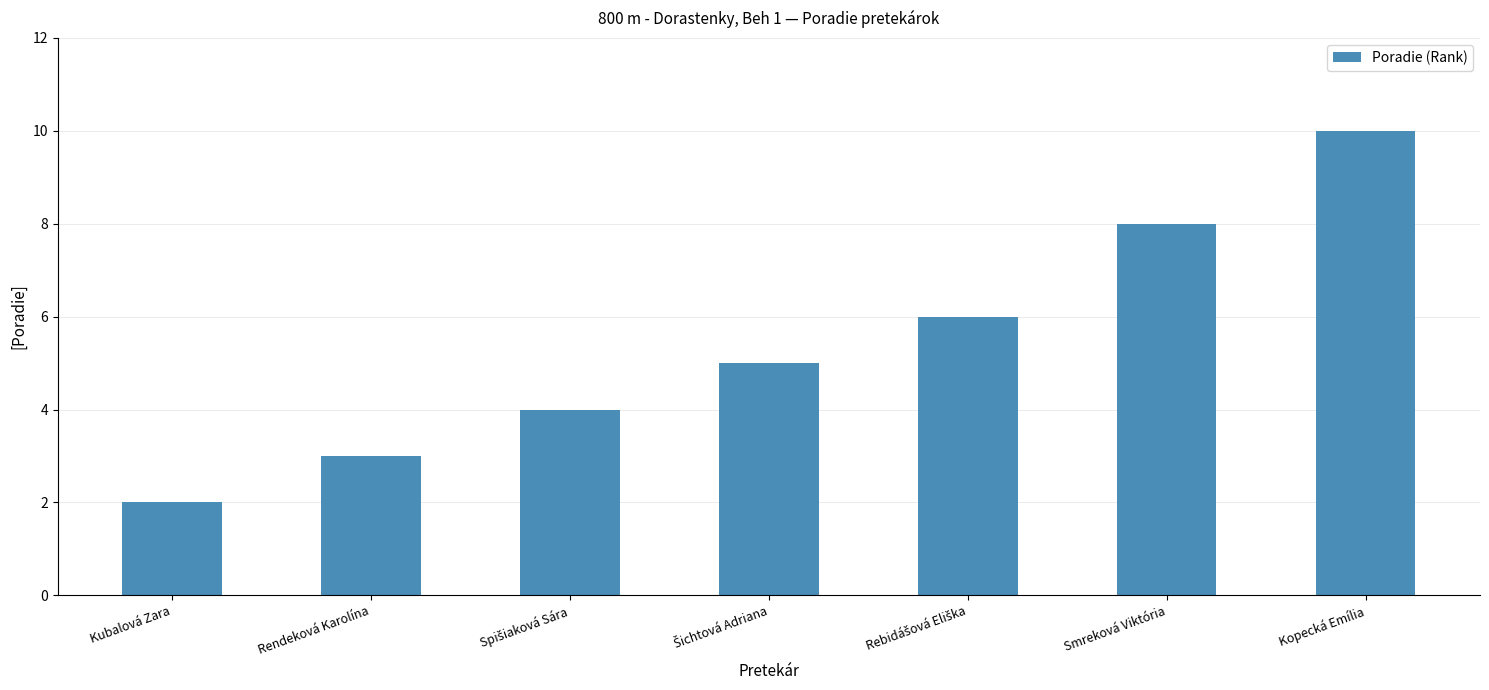

What position from the left is Rendeková Karolína?

2